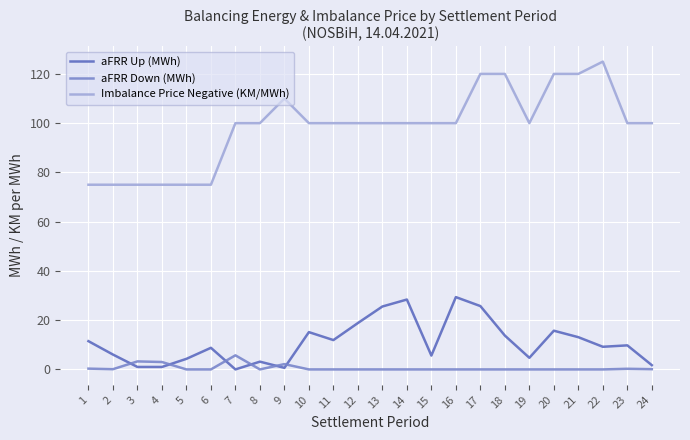

What is the highest value of the aFRR Up (MWh) series?

29.4